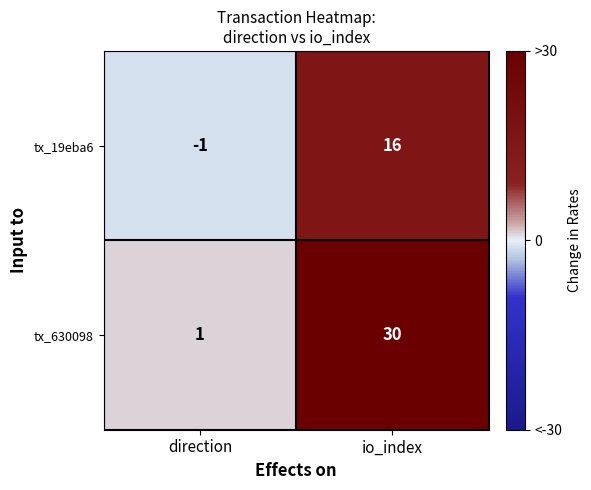

What is the difference between the tx_630098 values at direction and io_index?

29